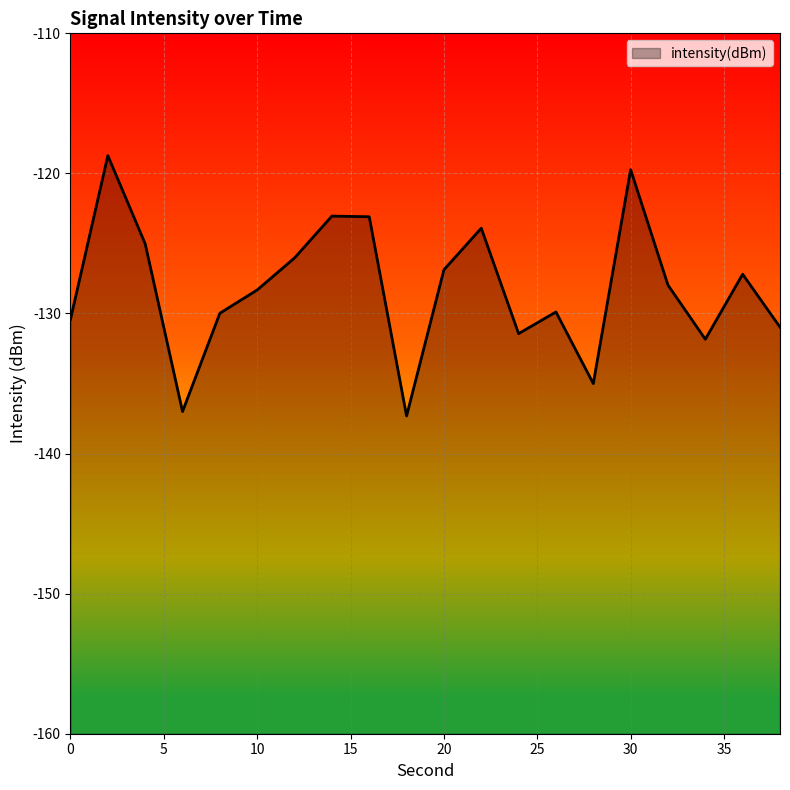

What is the difference between the second highest and minimum values?

17.6